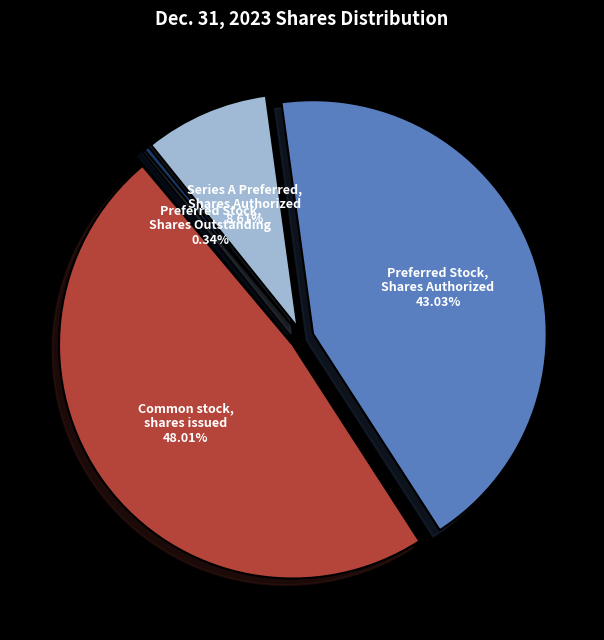

True or false: Common stock, shares issued accounts for 42% of the total.

False